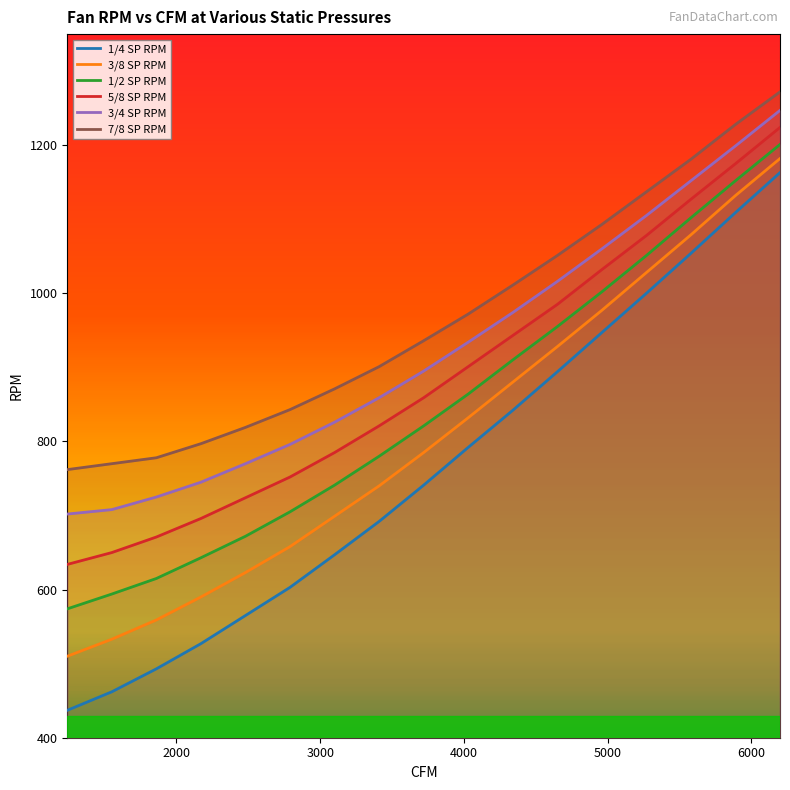

True or false: 5/8 SP RPM has more than 1 interior local peaks.

False